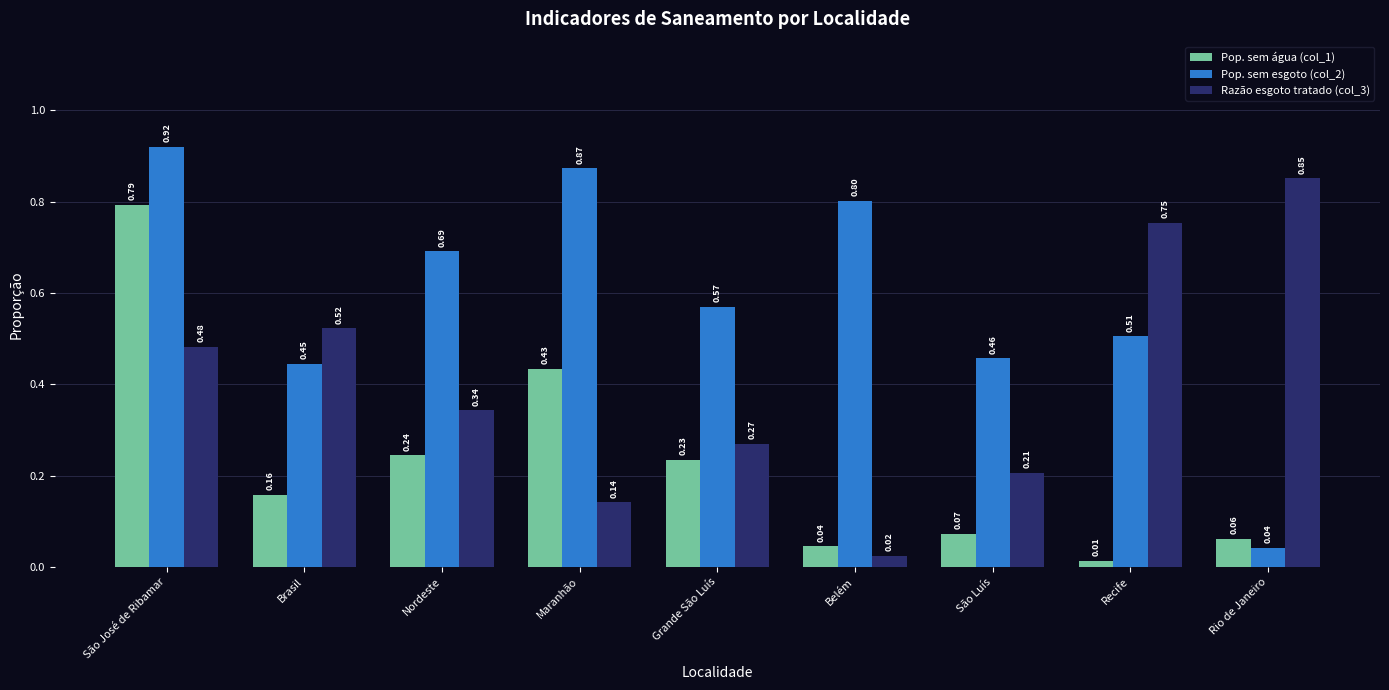

Count the number of data series in this chart.

3